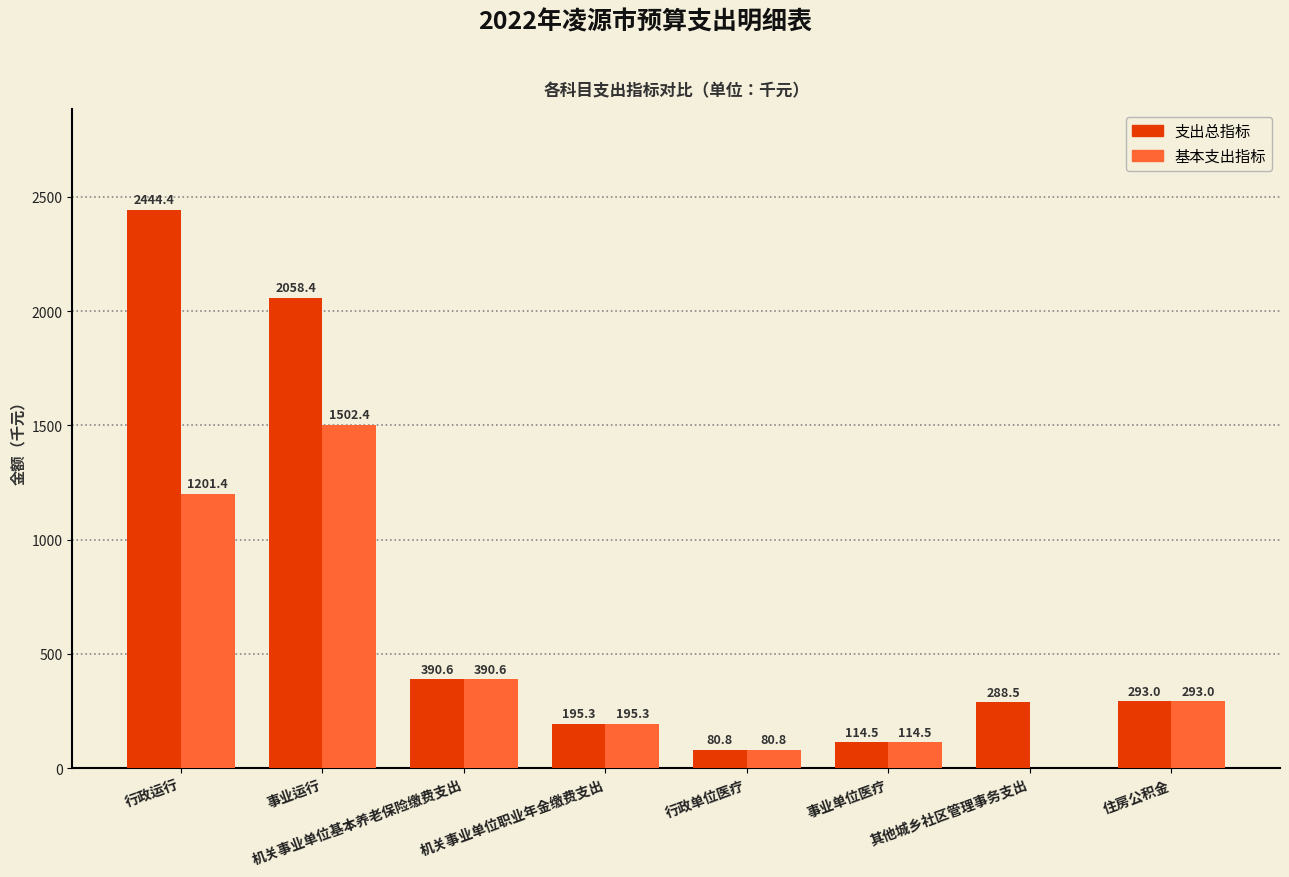

How many groups of bars are there?

8